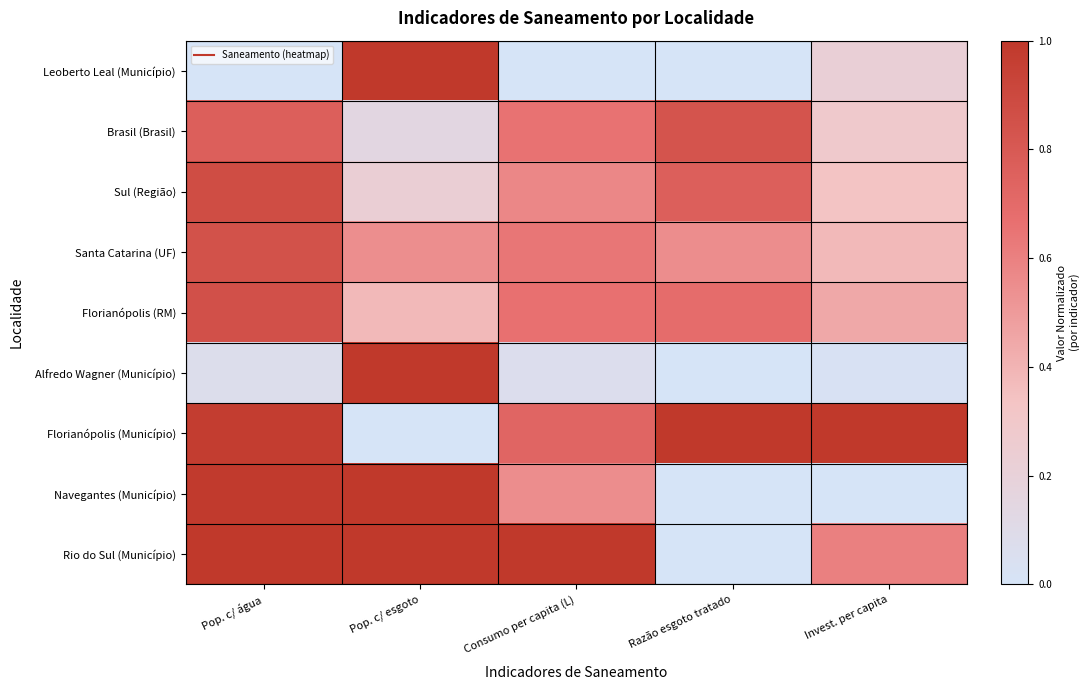

Reading left to right, transcribe all the data shown in this chart.

Leoberto Leal (Município): Pop. c/ água=0.0	Pop. c/ esgoto=1.0	Consumo per capita (L)=0.0	Razão esgoto tratado=0.0	Invest. per capita=0.2
Brasil (Brasil): Pop. c/ água=0.8	Pop. c/ esgoto=0.1	Consumo per capita (L)=0.7	Razão esgoto tratado=0.8	Invest. per capita=0.3
Sul (Região): Pop. c/ água=0.9	Pop. c/ esgoto=0.2	Consumo per capita (L)=0.6	Razão esgoto tratado=0.8	Invest. per capita=0.3
Santa Catarina (UF): Pop. c/ água=0.8	Pop. c/ esgoto=0.5	Consumo per capita (L)=0.6	Razão esgoto tratado=0.6	Invest. per capita=0.4
Florianópolis (RM): Pop. c/ água=0.9	Pop. c/ esgoto=0.4	Consumo per capita (L)=0.7	Razão esgoto tratado=0.7	Invest. per capita=0.4
Alfredo Wagner (Município): Pop. c/ água=0.1	Pop. c/ esgoto=1.0	Consumo per capita (L)=0.1	Razão esgoto tratado=0.0	Invest. per capita=0.0
Florianópolis (Município): Pop. c/ água=1.0	Pop. c/ esgoto=0.0	Consumo per capita (L)=0.7	Razão esgoto tratado=1.0	Invest. per capita=1.0
Navegantes (Município): Pop. c/ água=1.0	Pop. c/ esgoto=1.0	Consumo per capita (L)=0.6	Razão esgoto tratado=0.0	Invest. per capita=0.0
Rio do Sul (Município): Pop. c/ água=1.0	Pop. c/ esgoto=1.0	Consumo per capita (L)=1.0	Razão esgoto tratado=0.0	Invest. per capita=0.6